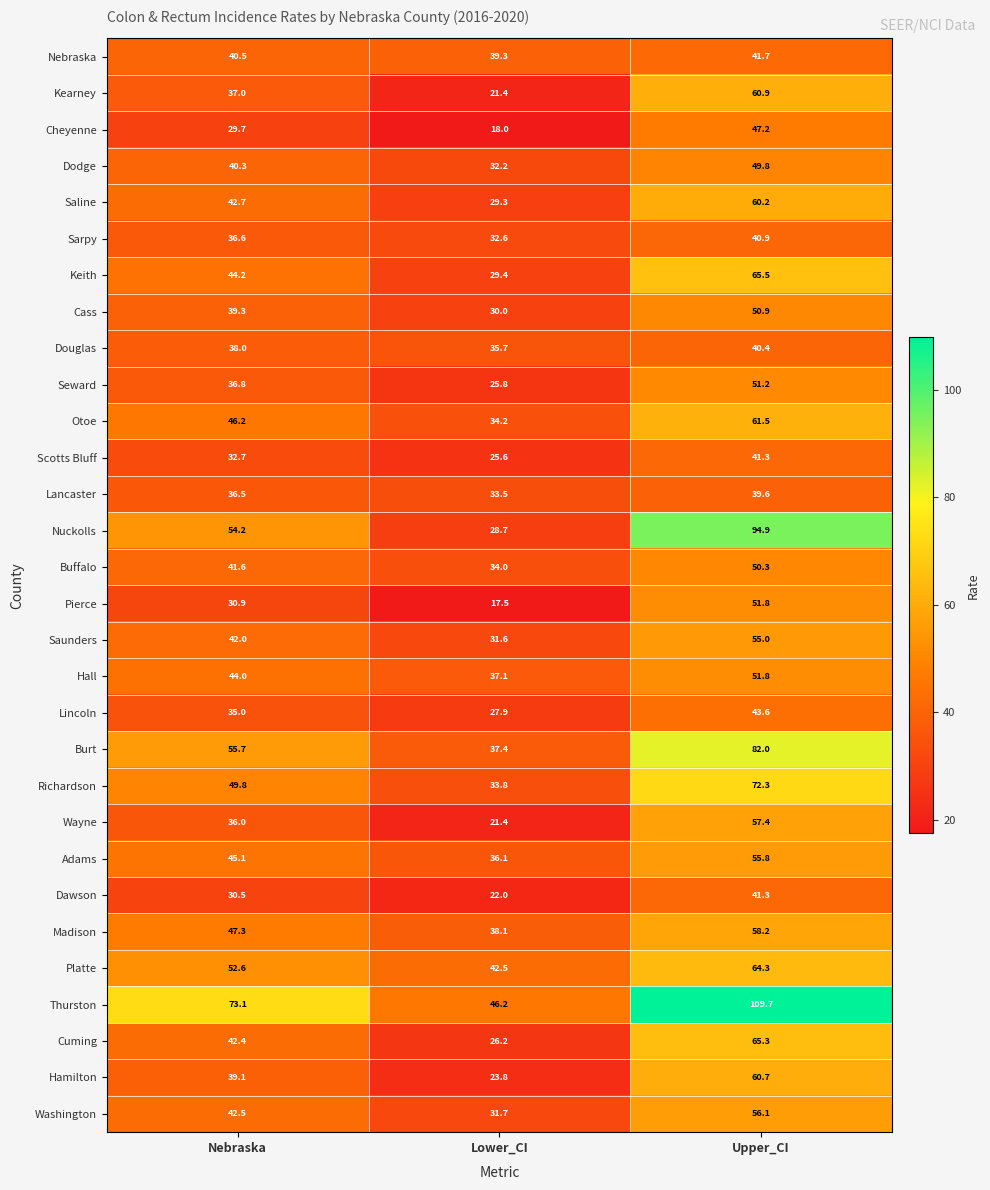

What is the difference between the Wayne values at Nebraska and Upper_CI?

21.4